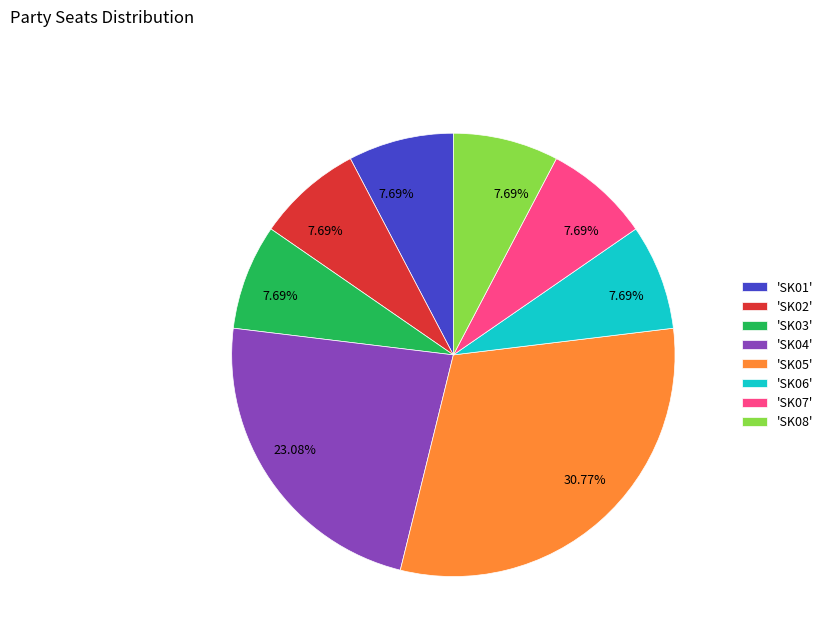

Which category has the biggest portion of the pie?

'SK05'